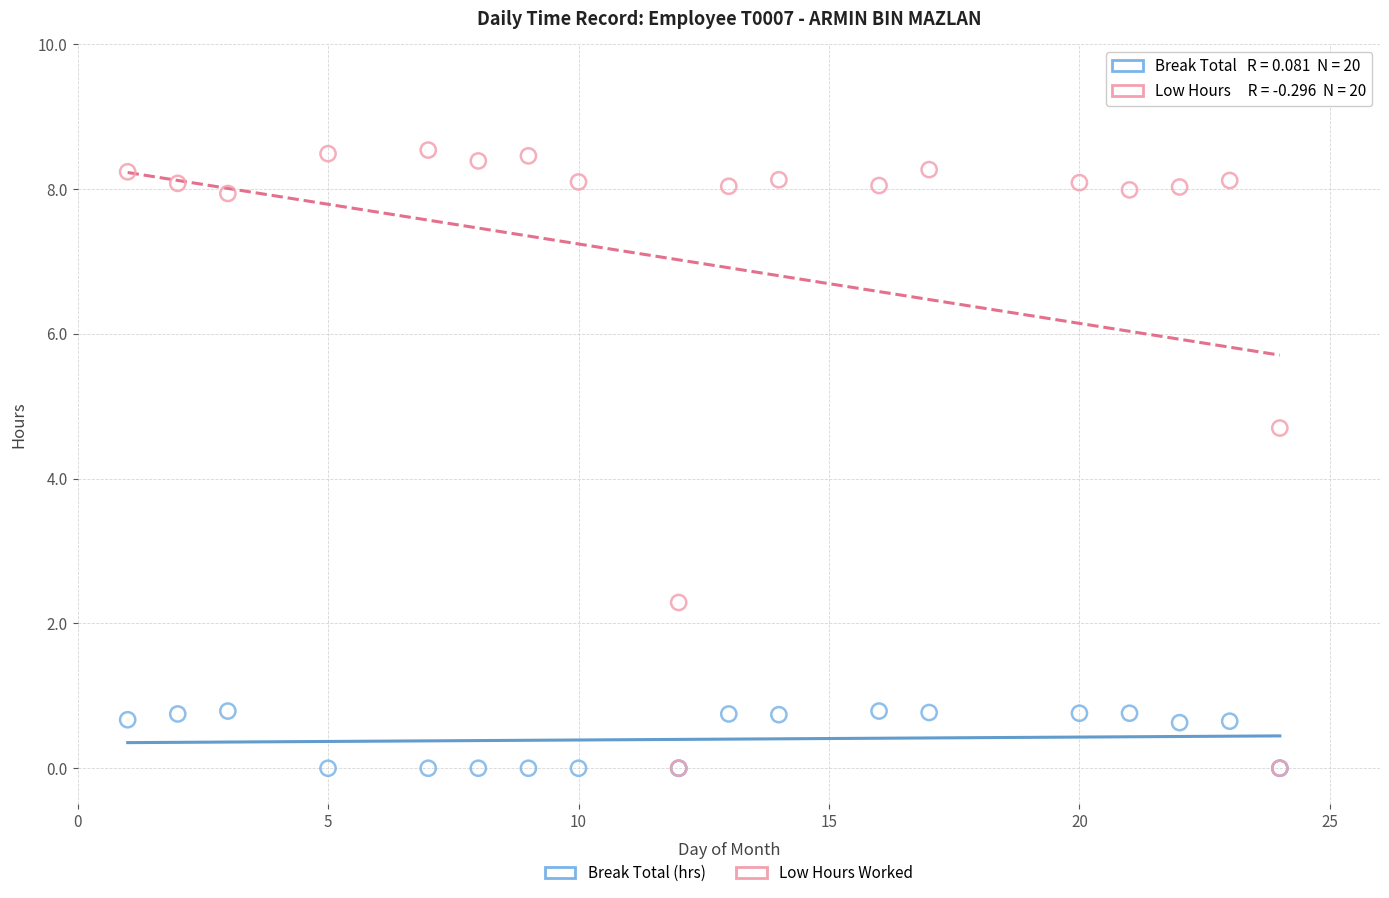

Which series reaches the maximum Y coordinate?

Low Hours Worked